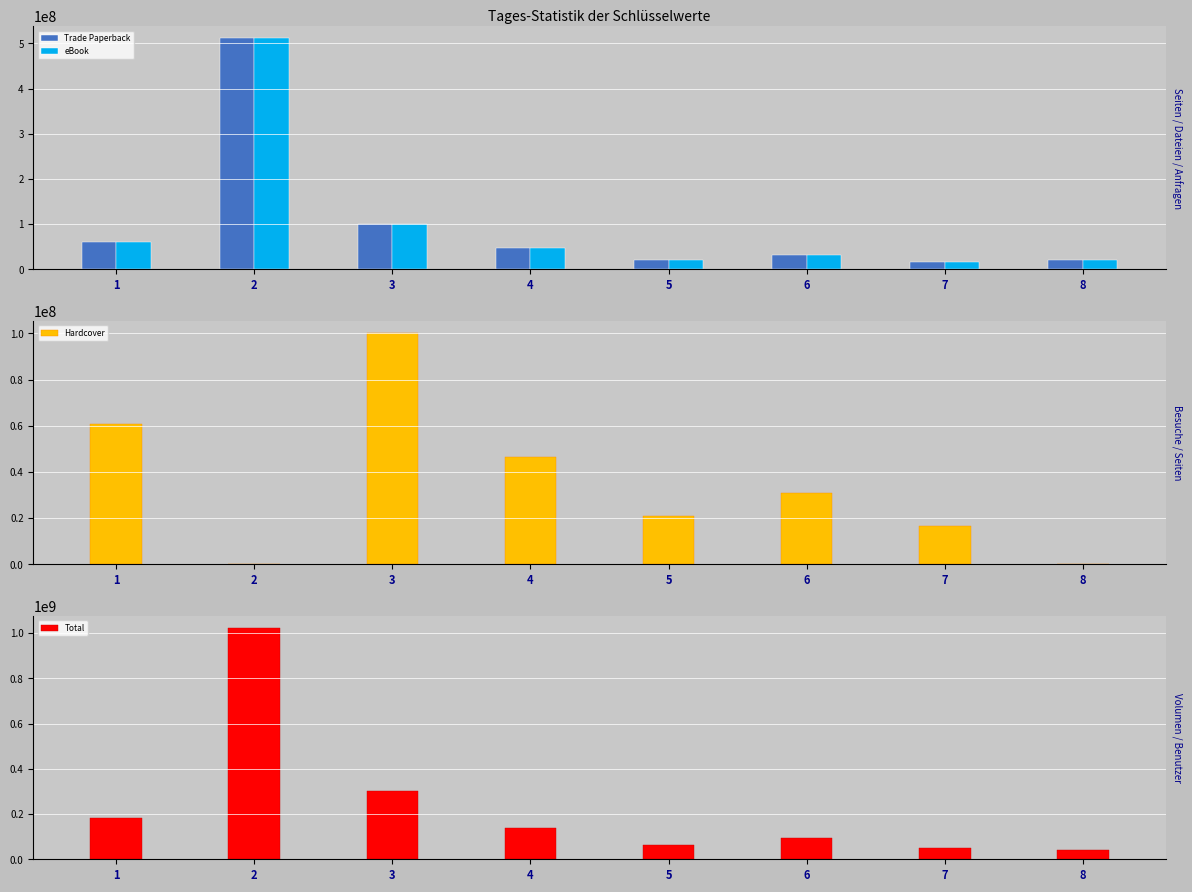

Reading right to left, list all the values displayed in this chart.

Trade Paperback: 20539040	16689279	31041879	20961863	46593613	100216691	512164150	60567887
eBook: 20539040	16689279	31041879	20961863	46593613	100216691	512164150	60567887
Hardcover: 0	16689279	31041879	20961863	46593613	100216691	0	60567887
Total: 41078080	50067837	93125637	62885589	139780839	300650073	1024328300	181703661